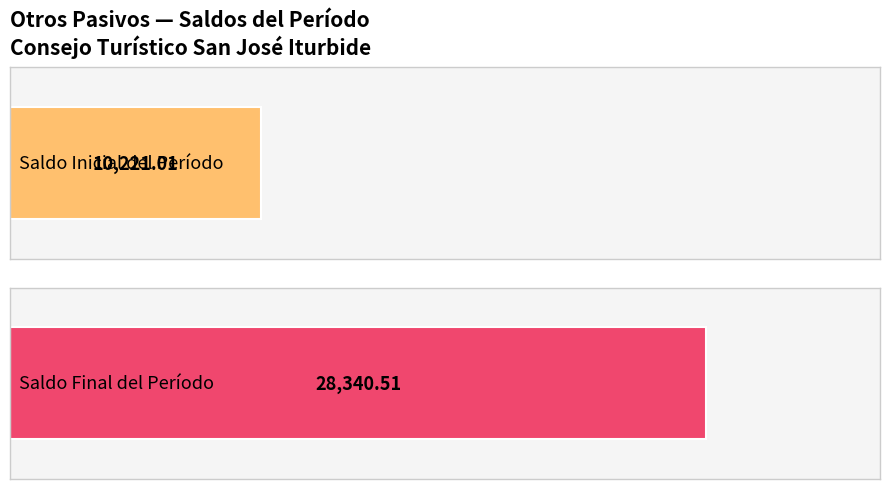

List the series in order of their overall mean, highest first.

Saldo Final del Período, Saldo Inicial del Período